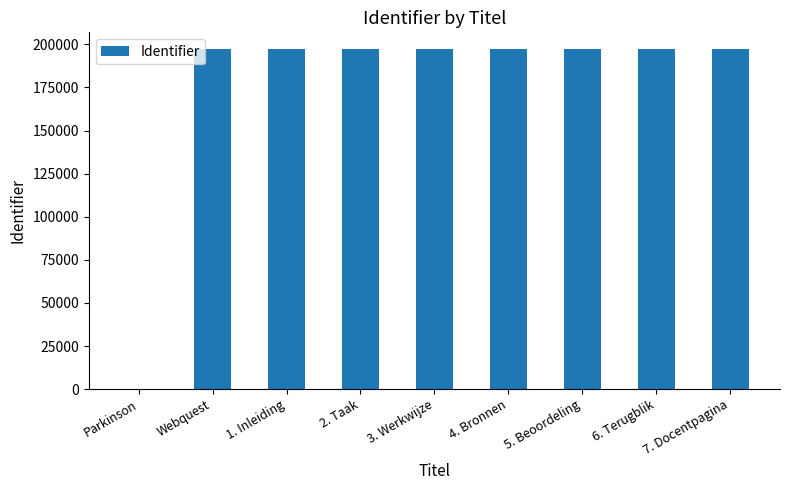

How many categories are shown in the chart?

9